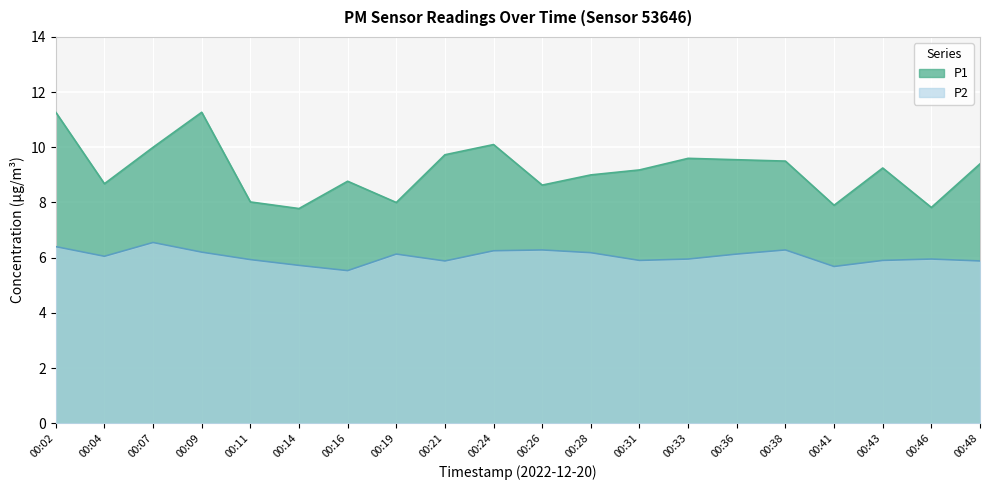

Reading left to right, what are all the values shown in this chart?

P1: 00:02=11.3	00:04=8.7	00:07=10.0	00:09=11.3	00:11=8.0	00:14=7.8	00:16=8.8	00:19=8.0	00:21=9.7	00:24=10.1	00:26=8.6	00:28=9.0	00:31=9.2	00:33=9.6	00:36=9.6	00:38=9.5	00:41=7.9	00:43=9.2	00:46=7.8	00:48=9.4
P2: 00:02=6.4	00:04=6.0	00:07=6.5	00:09=6.2	00:11=5.9	00:14=5.7	00:16=5.5	00:19=6.1	00:21=5.9	00:24=6.2	00:26=6.3	00:28=6.2	00:31=5.9	00:33=6.0	00:36=6.1	00:38=6.3	00:41=5.7	00:43=5.9	00:46=6.0	00:48=5.9